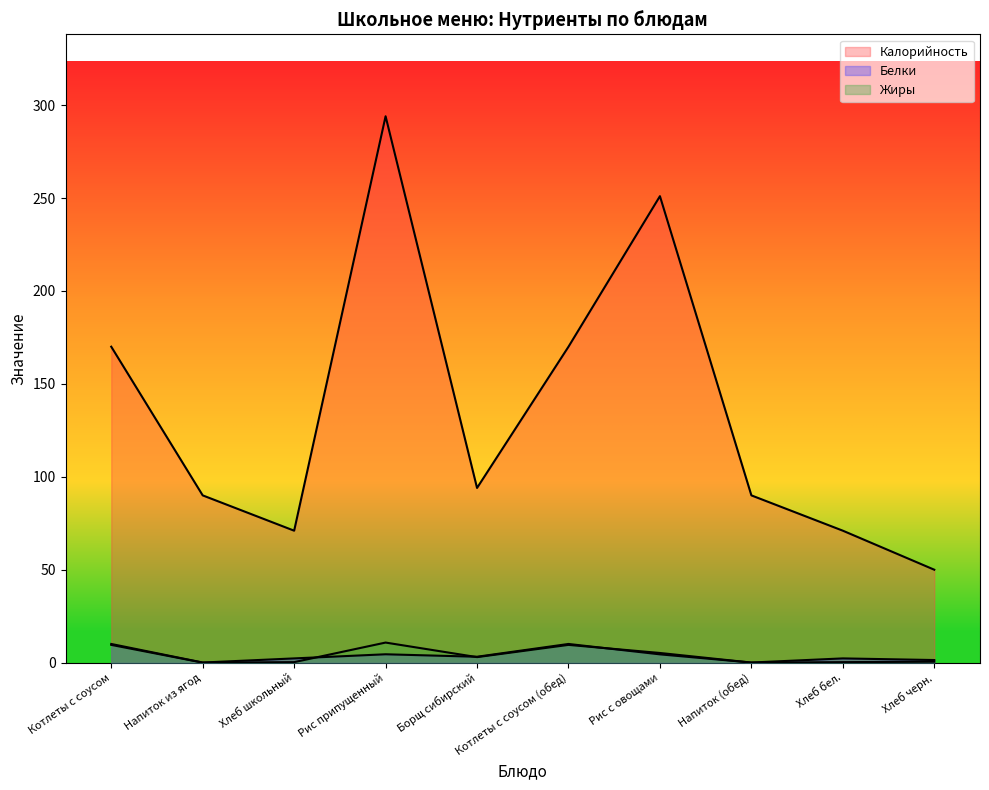

List the labels in order of Белки value, largest first.

Котлеты с соусом, Котлеты с соусом (обед), Рис припущенный, Рис с овощами, Борщ сибирский, Хлеб школьный, Хлеб бел., Хлеб черн., Напиток из ягод, Напиток (обед)